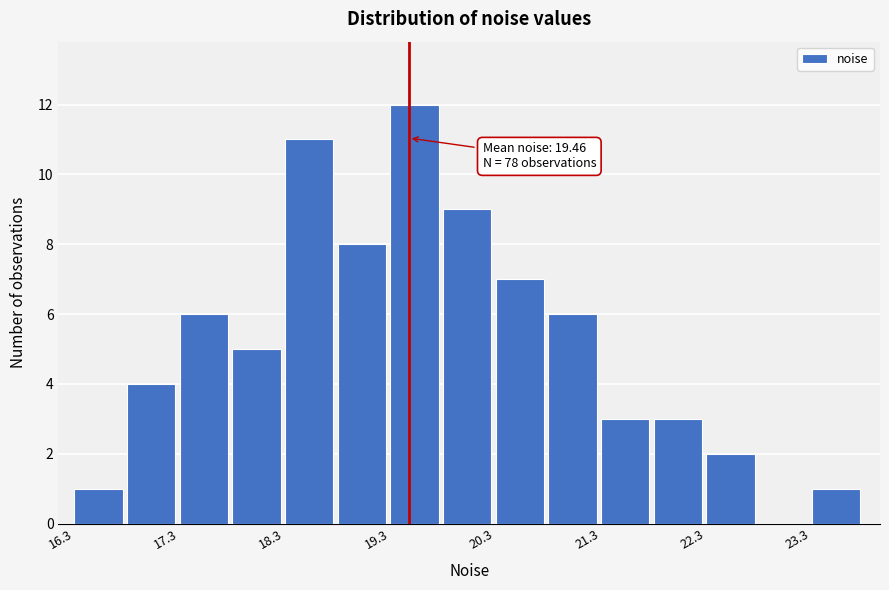

Around what value on the x-axis is the tallest bar? Give the approximate position of its centre, as read against the axis.

19.6